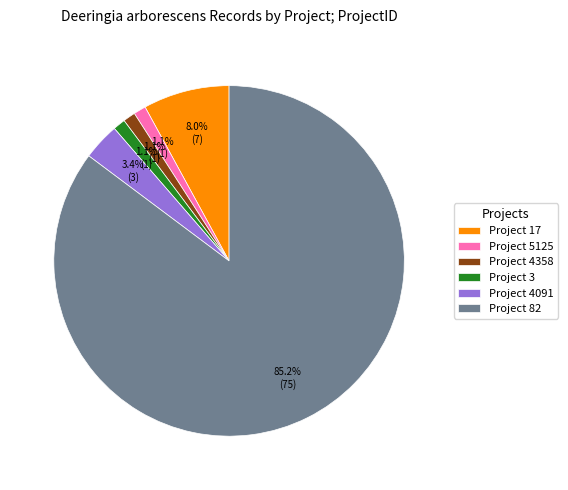

Count the number of slices in the pie.

6